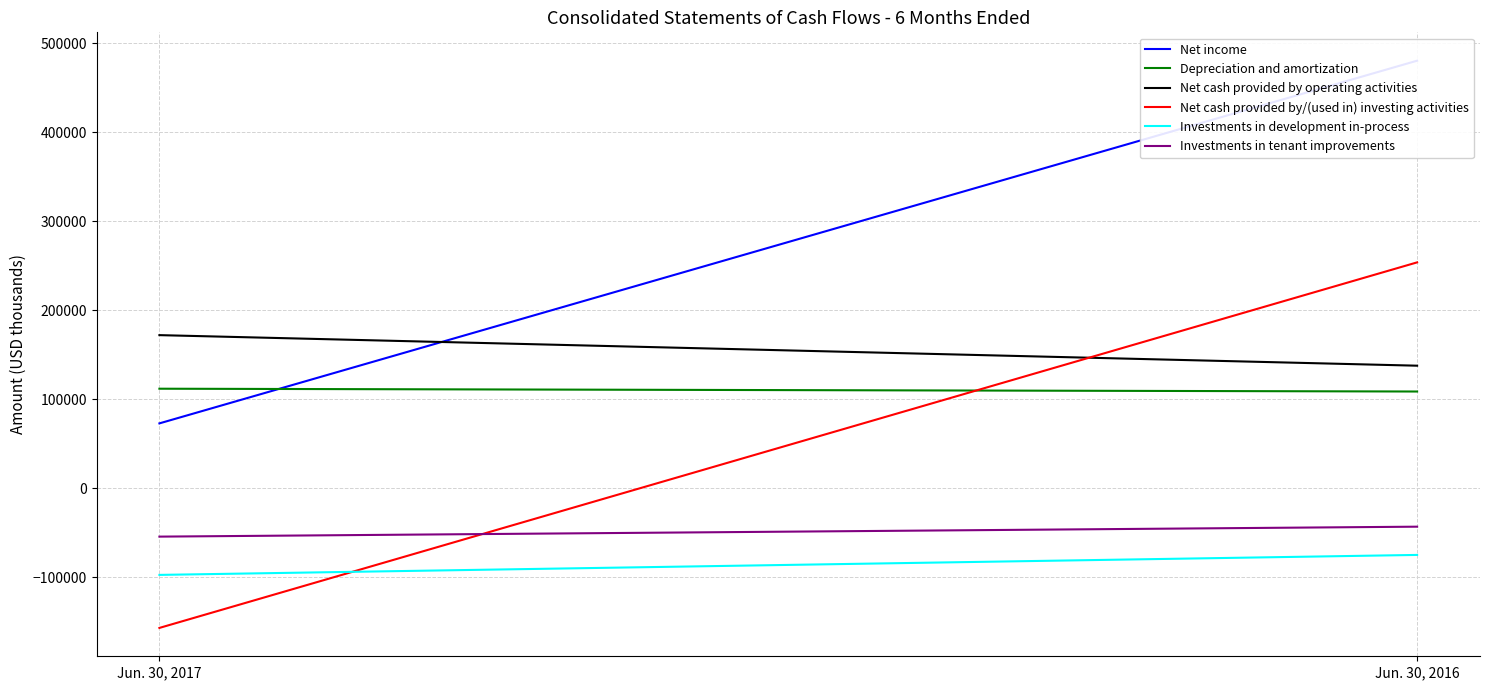

Is it true that Depreciation and amortization equals 47407 at Jun. 30, 2016?

False